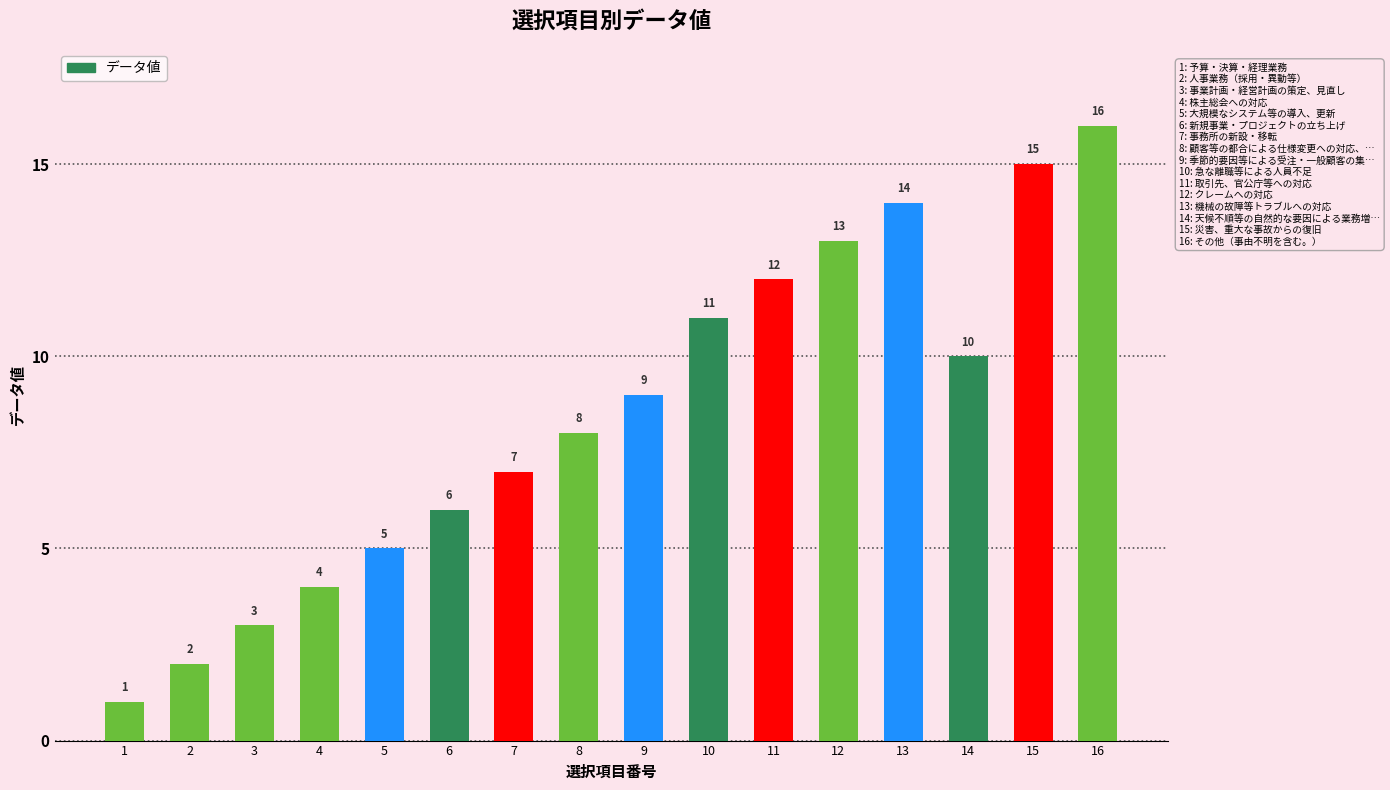

What is the value of the 6th bar from the left?

6